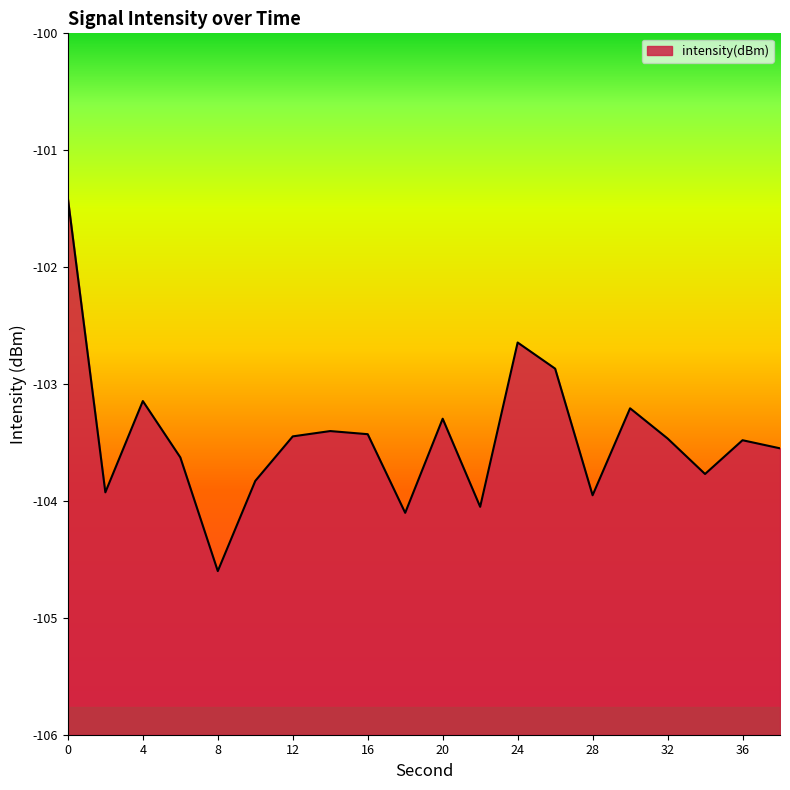

What is the value of the 10th point from the left?

-104.1